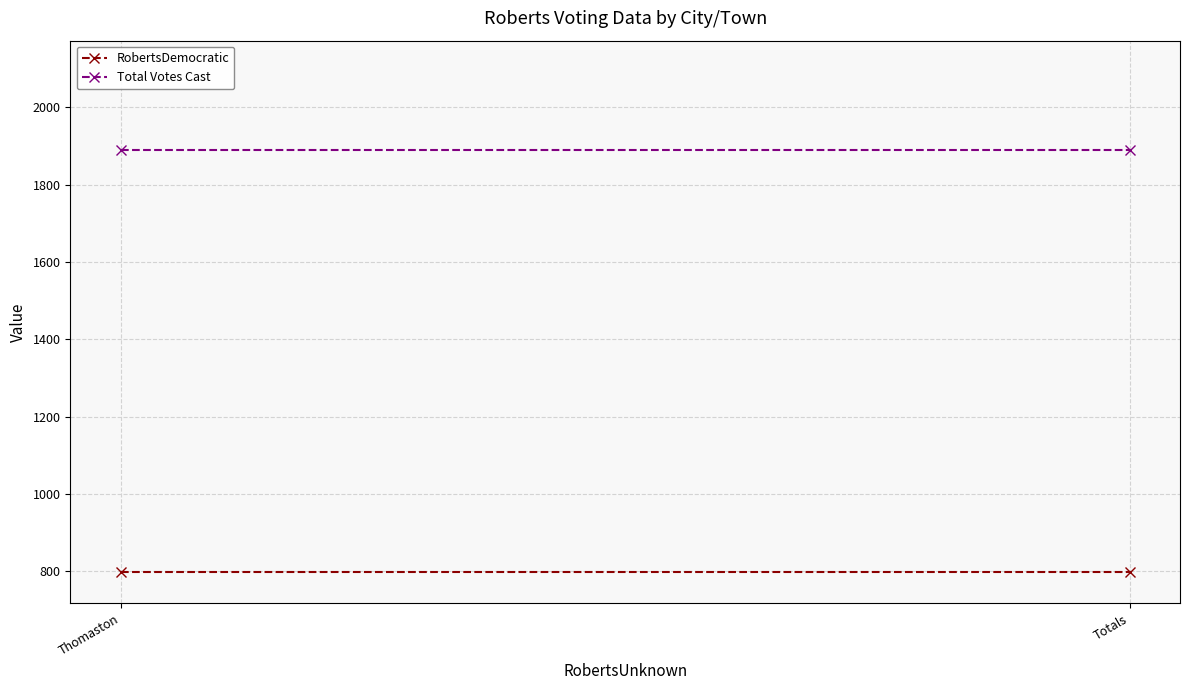

Which series has the largest range (max minus min)?

RobertsDemocratic